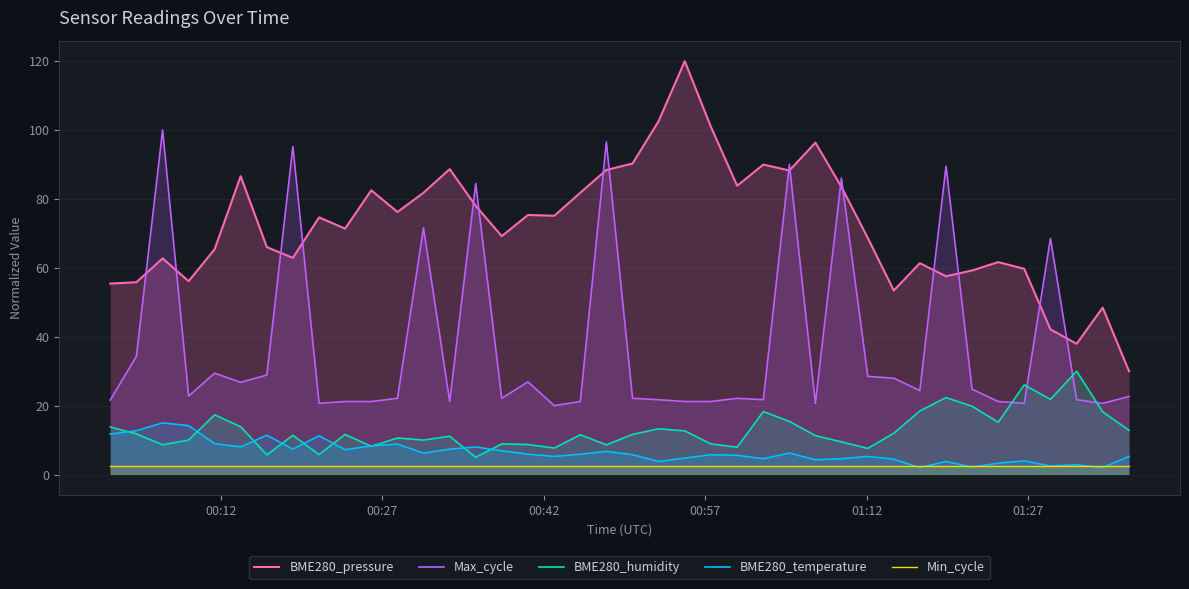

True or false: BME280_pressure and Min_cycle intersect in this chart.

False